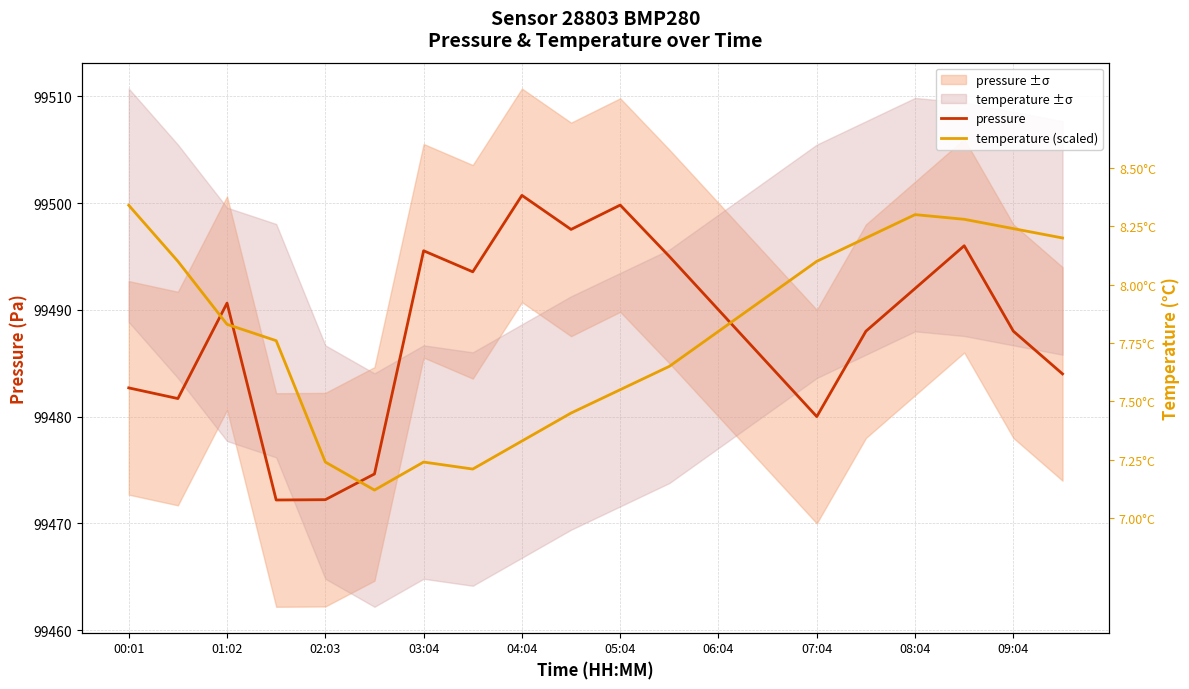

After their last crossing, which series has the higher values: temperature (scaled) or pressure?

temperature (scaled)